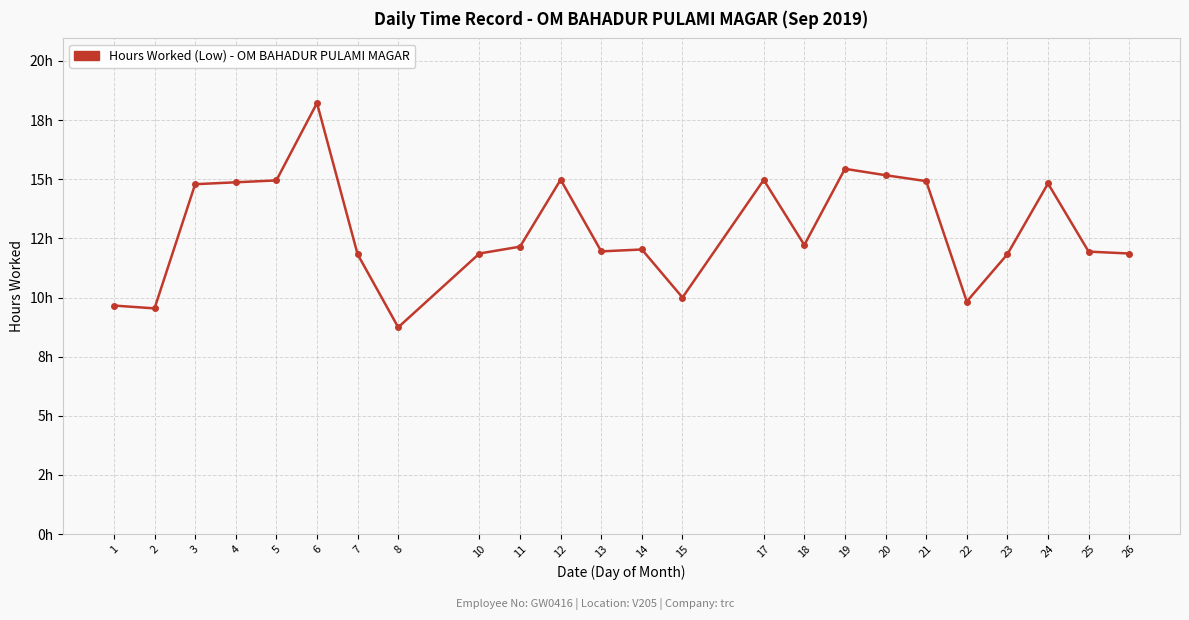

Reading left to right, what are all the values shown in this chart?

9.7	9.5	14.8	14.9	14.9	18.2	11.8	8.7	11.9	12.2	15.0	11.9	12.0	10.0	15.0	12.2	15.4	15.2	14.9	9.8	11.8	14.8	11.9	11.9